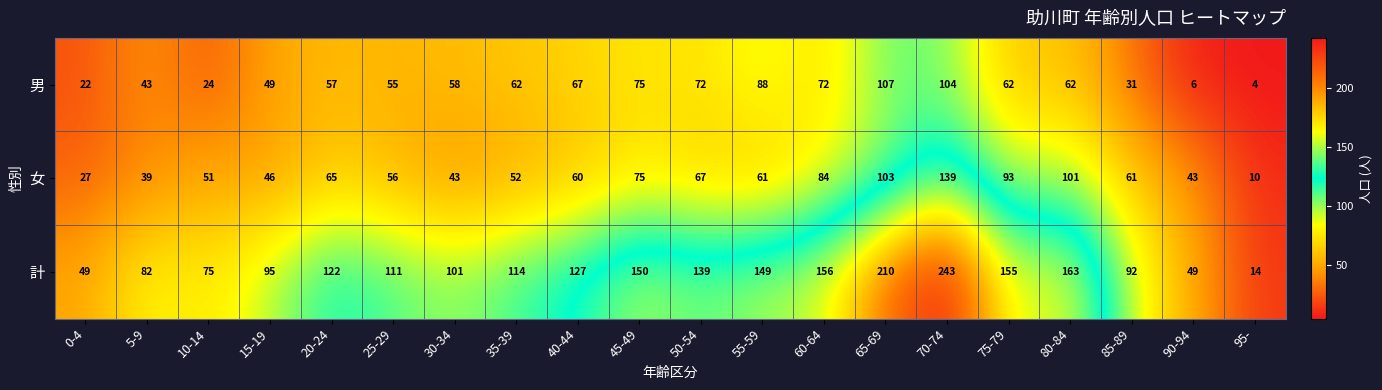

What is the difference between the maximum and minimum values in the 男 series?

103